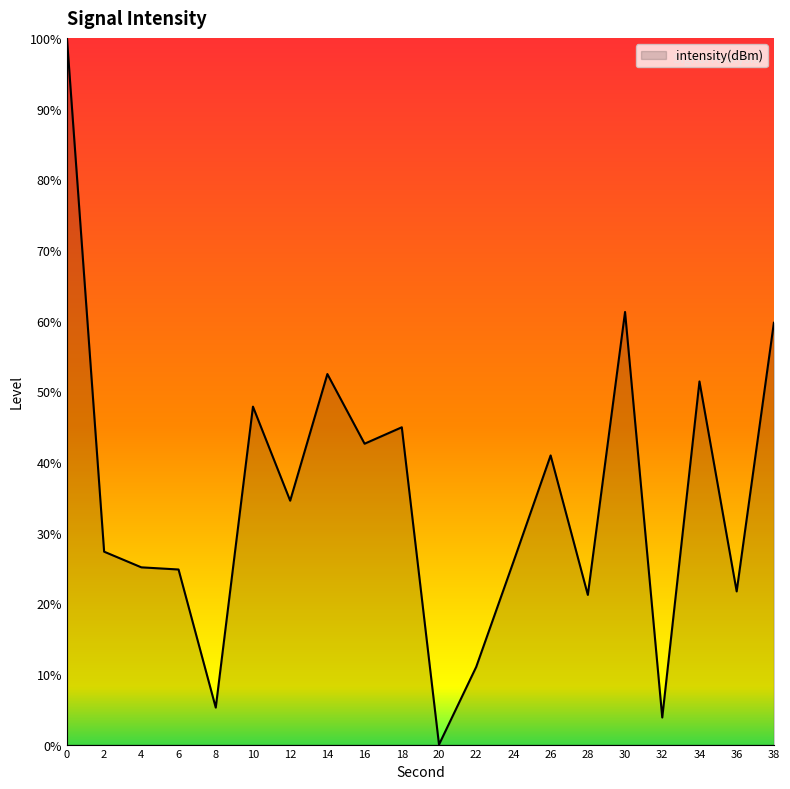

The chart shows a value of 47.8 at 10. True or false?

True